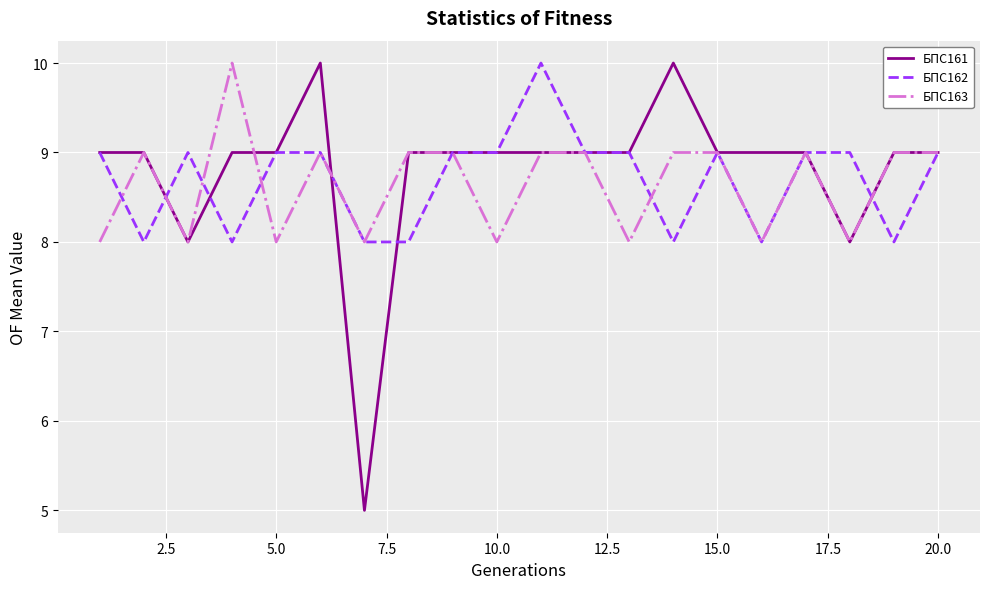

What is the minimum value for БПС161?

5